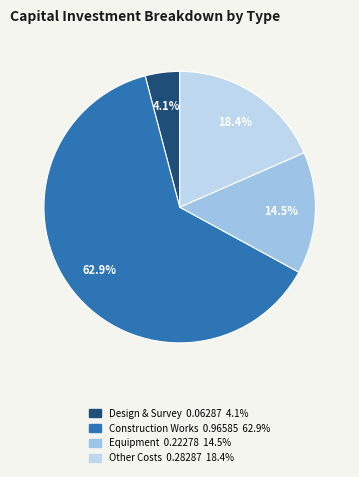

Count the number of slices in the pie.

4